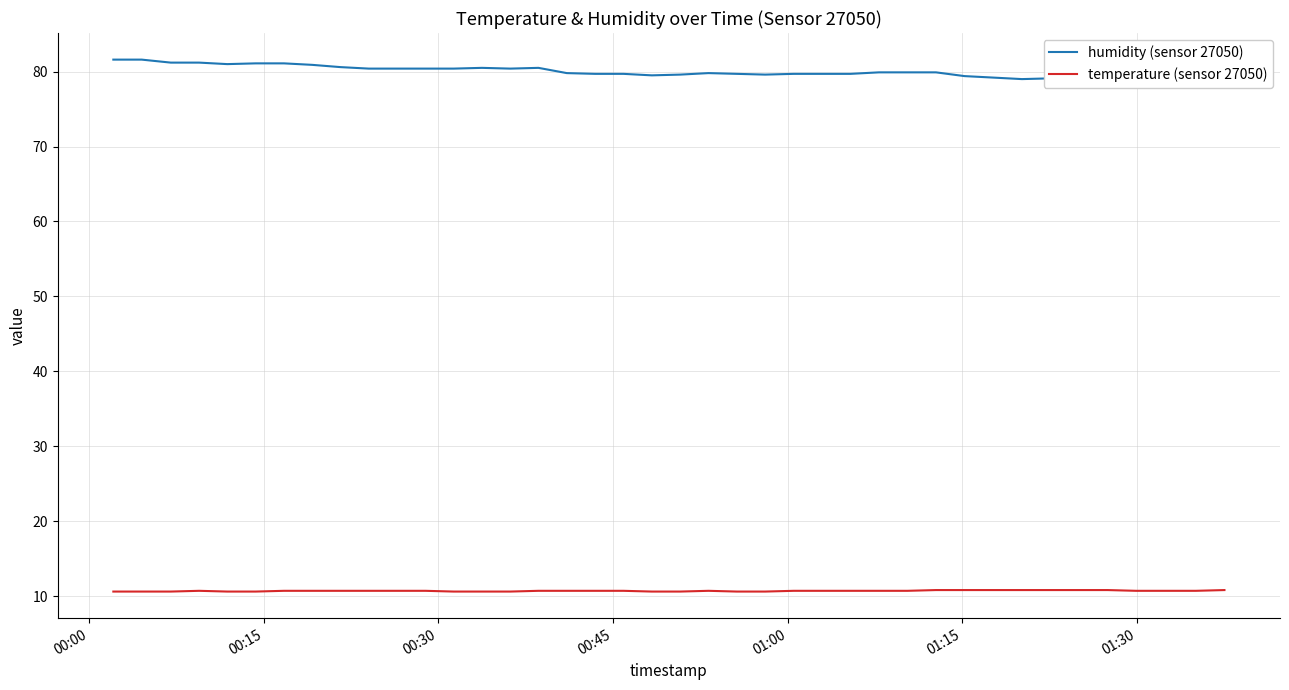

Which series has the widest spread of values?

humidity (sensor 27050)